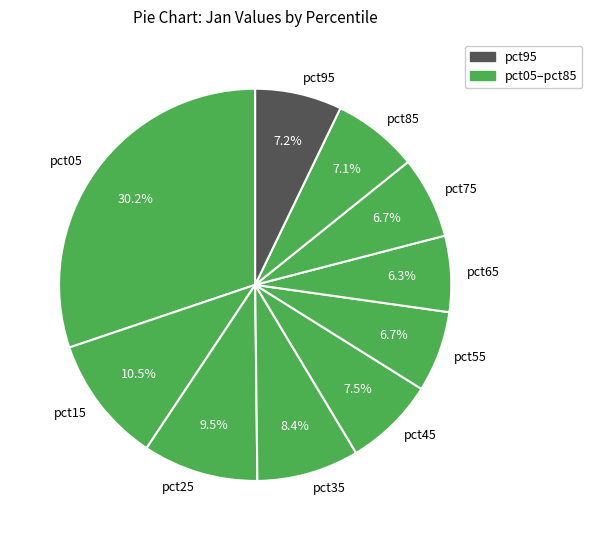

Does pct75 account for over 50% of the chart?

No